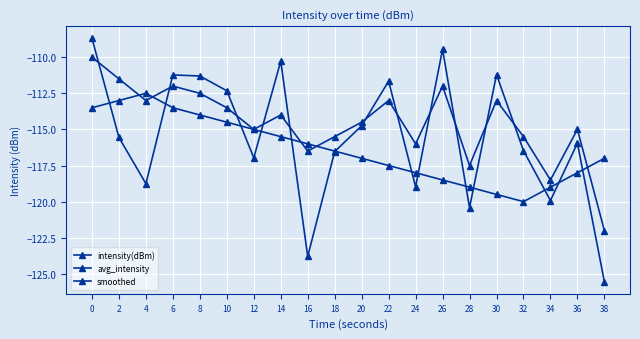

Does the chart display data point markers on the line(s)?

Yes